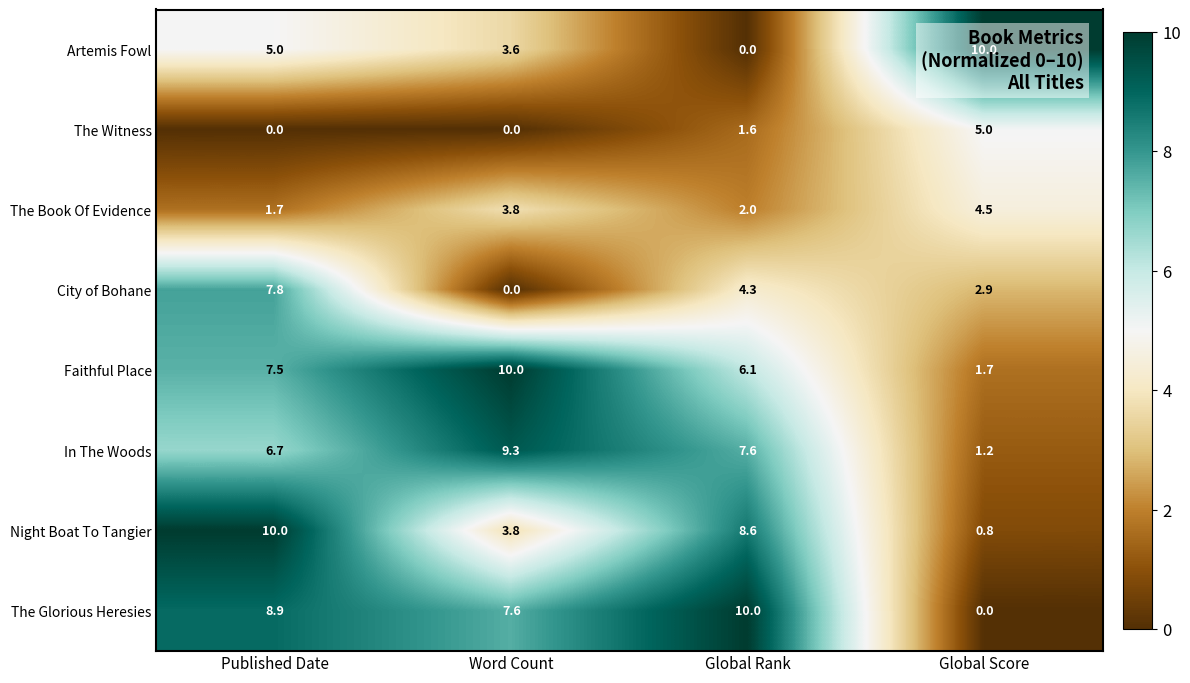

Is the value of Night Boat To Tangier at Word Count greater than the value of Artemis Fowl at Global Score?

No